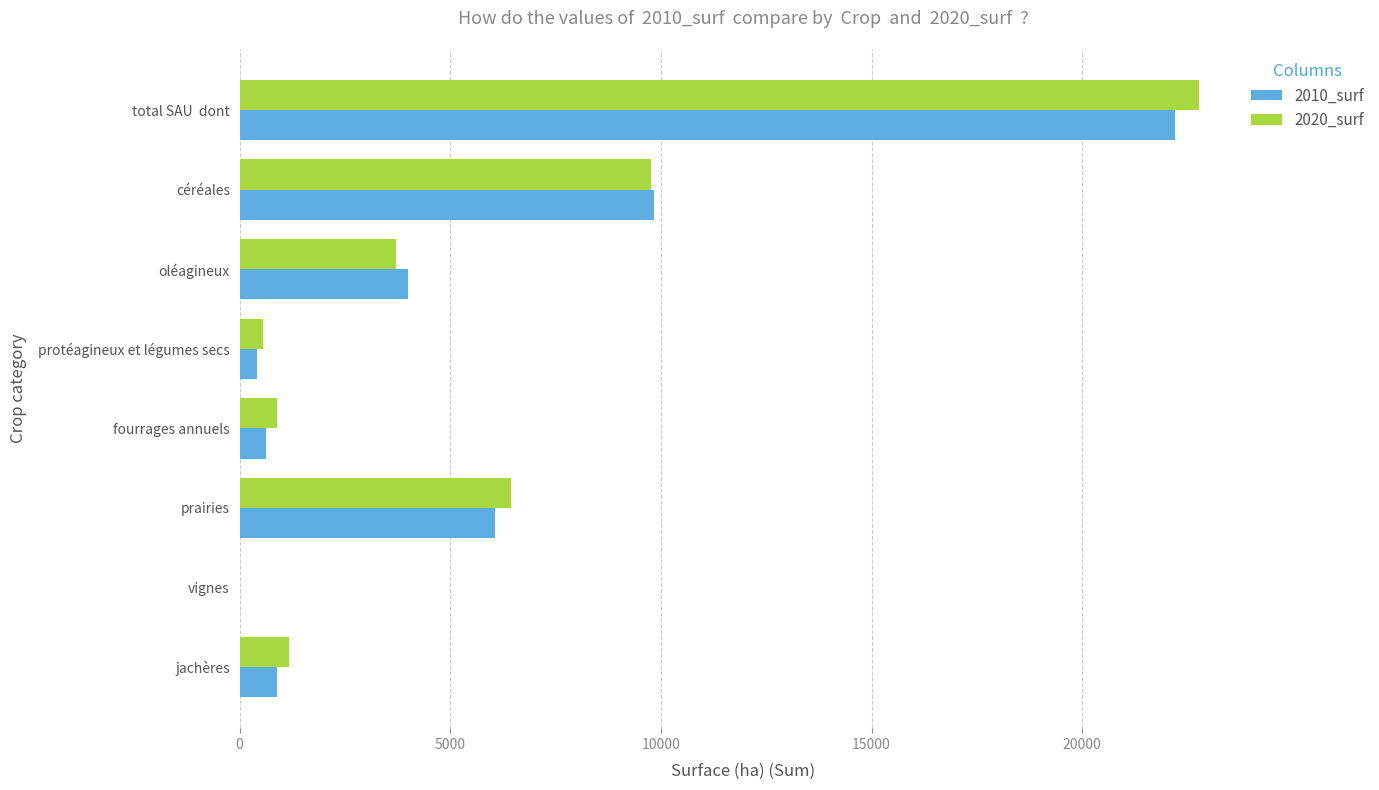

Which series has the widest spread of values?

2020_surf